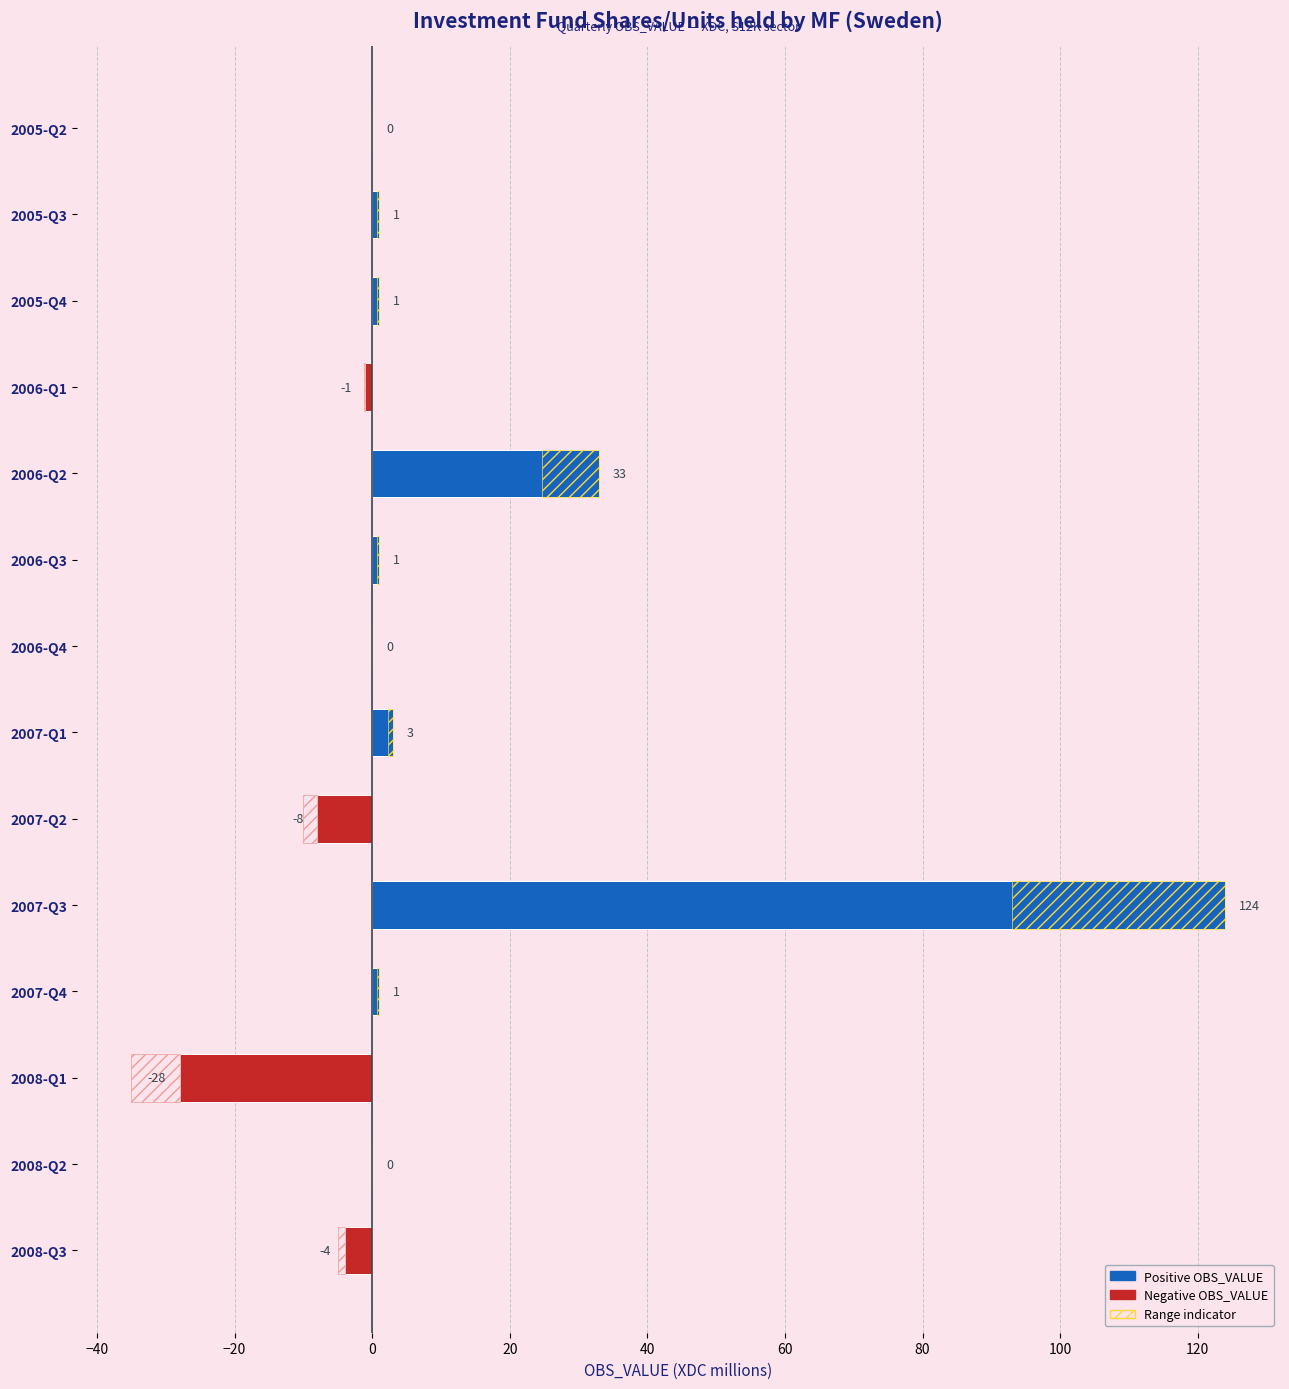

How many values are above zero?

7